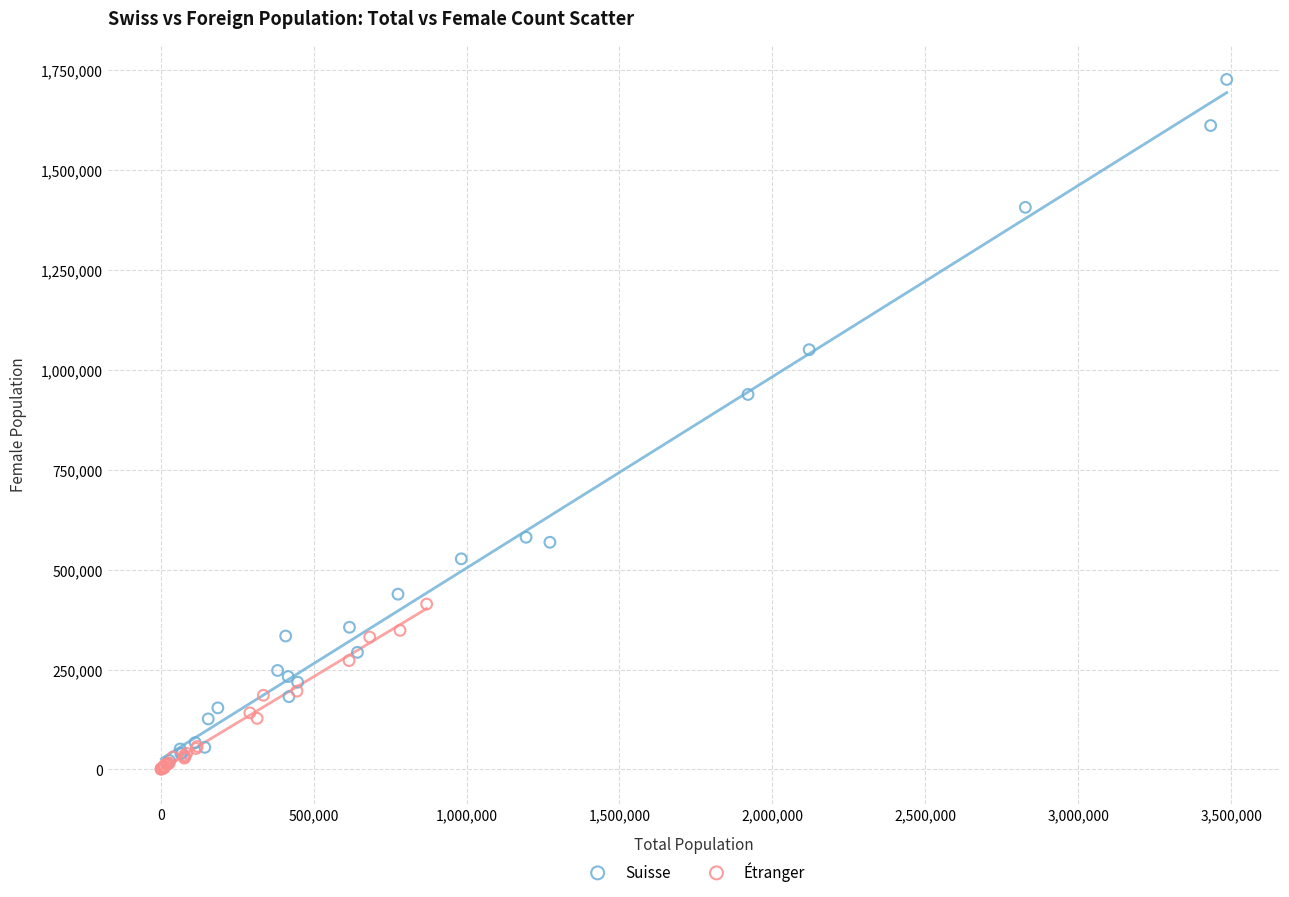

Which series reaches the maximum Y coordinate?

Suisse